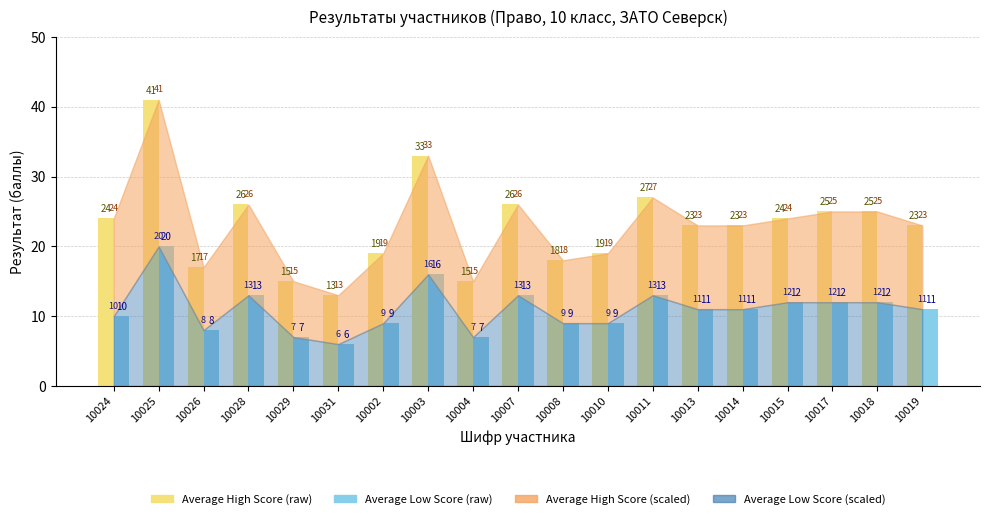

The value of Average Low Score (raw) at 10014 is 11. True or false?

True